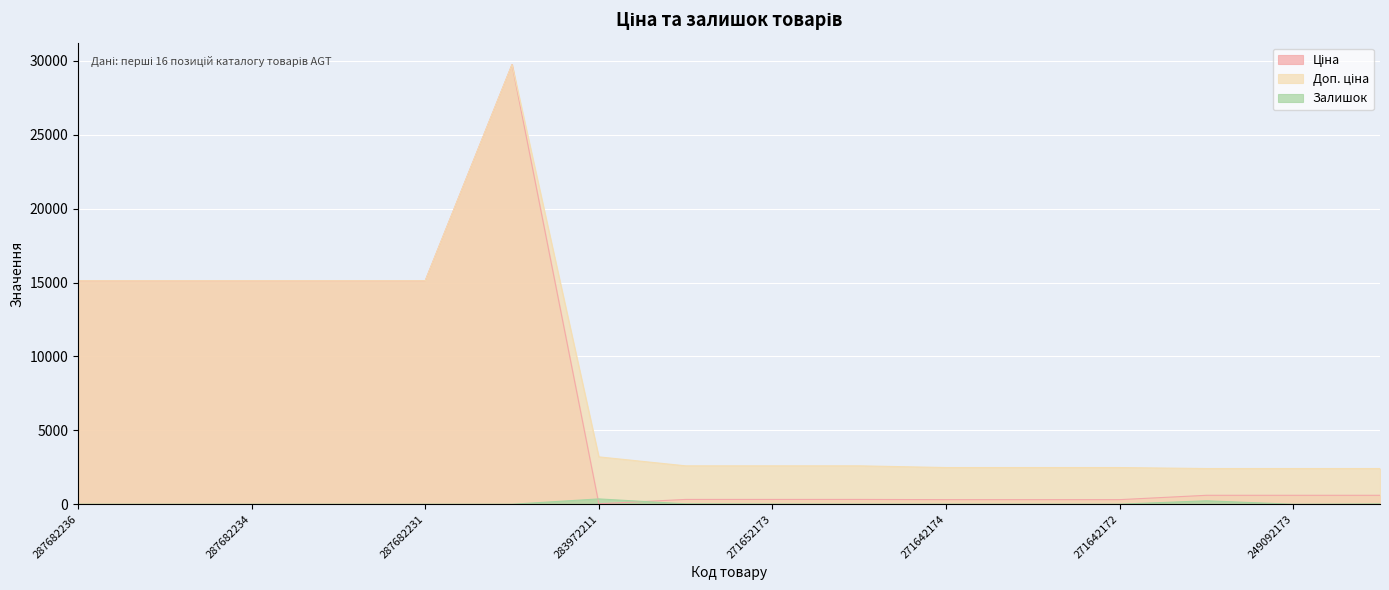

What is the value of the Ціна point at the 11th from the left?

310.3